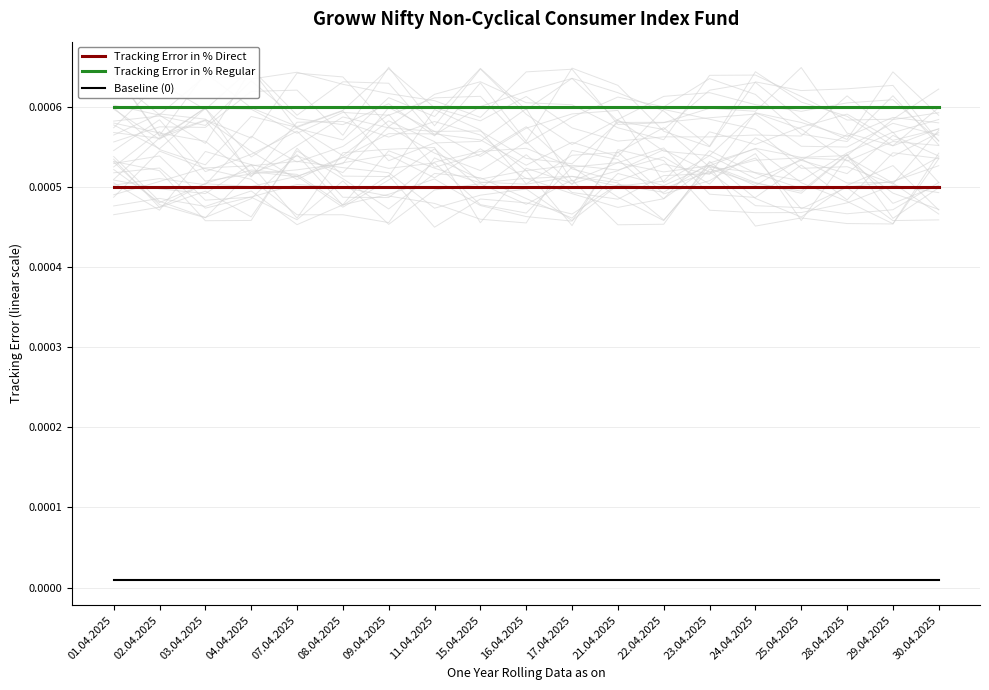

Rank the series by their maximum value, from lowest to highest.

Baseline (0), Tracking Error in % Direct, Tracking Error in % Regular